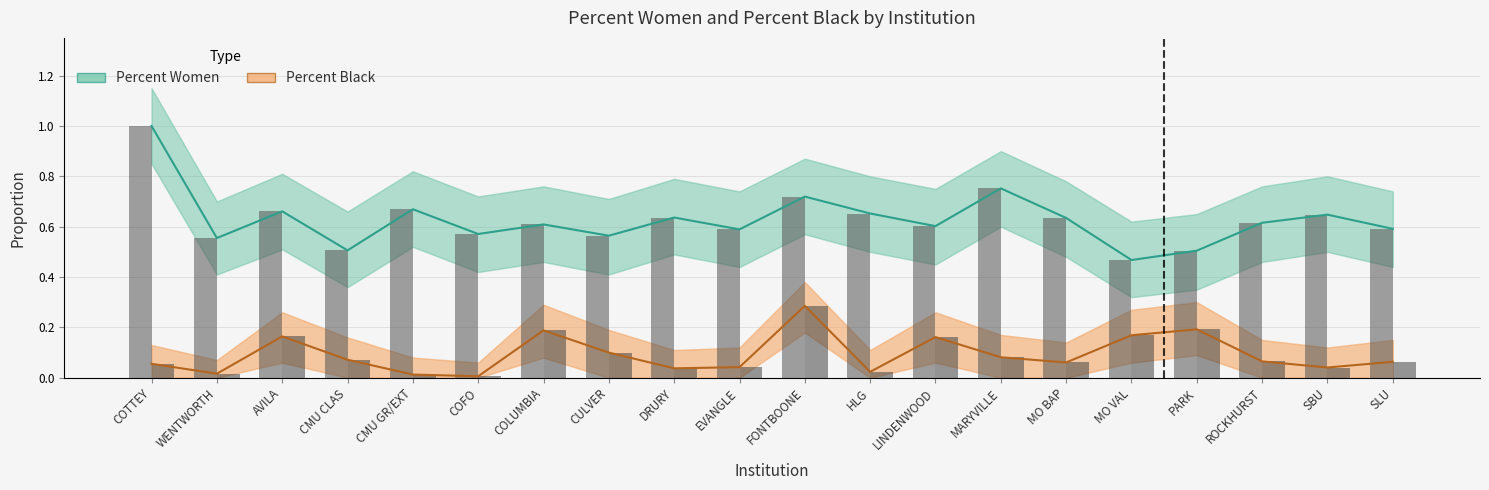

Is it true that Percent Black equals 0.0 at ROCKHURST?

False